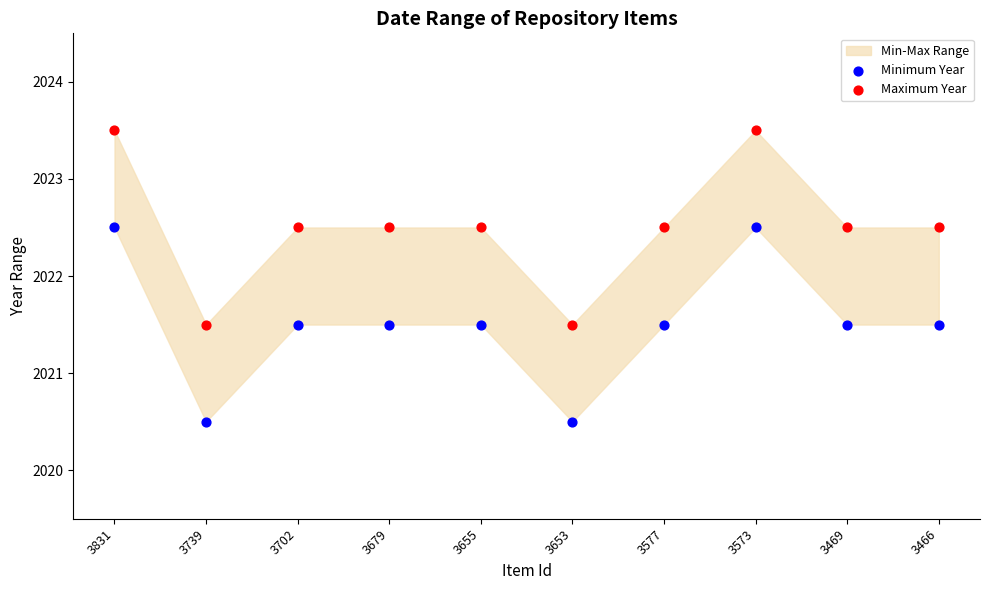

Which series reaches the maximum Y coordinate?

Maximum Year